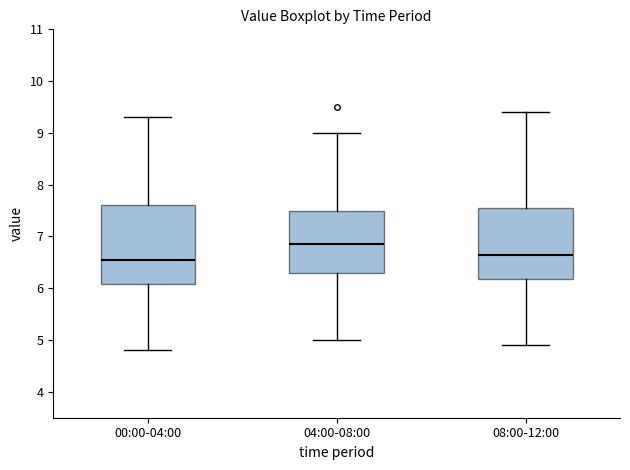

Where does the median line of the box for 08:00-12:00 sit on the y-axis? The values are not printed on the chart, so give them approximately, as read against the axis.

6.7